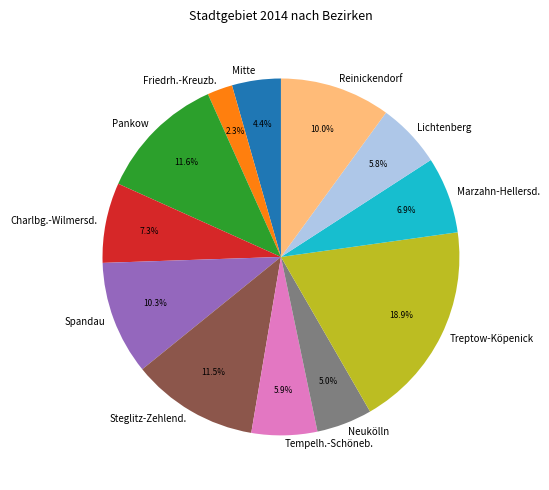

Does any single category account for the majority?

No